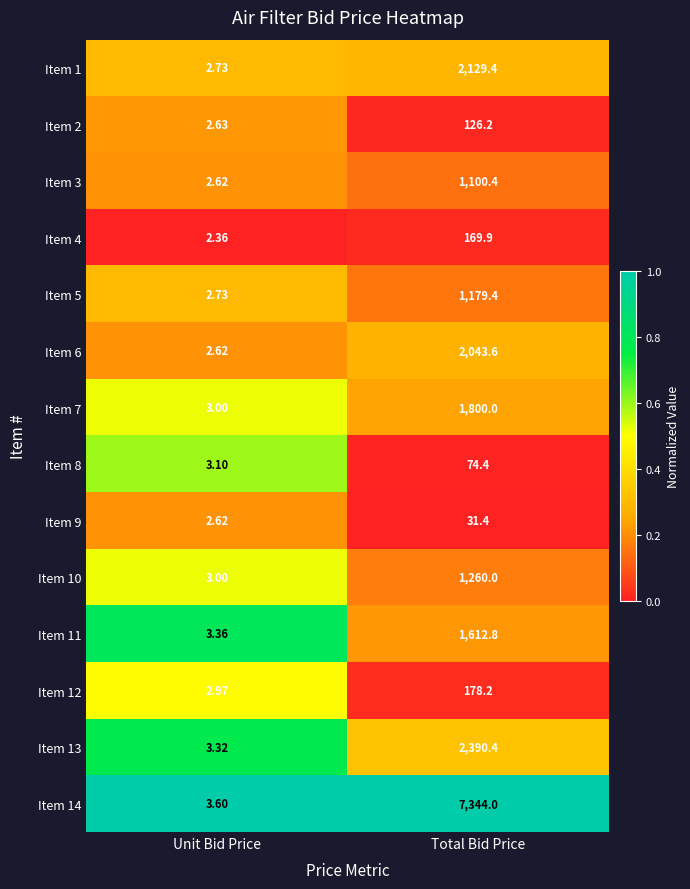

At which category is the sum across all series the highest?

Total Bid Price